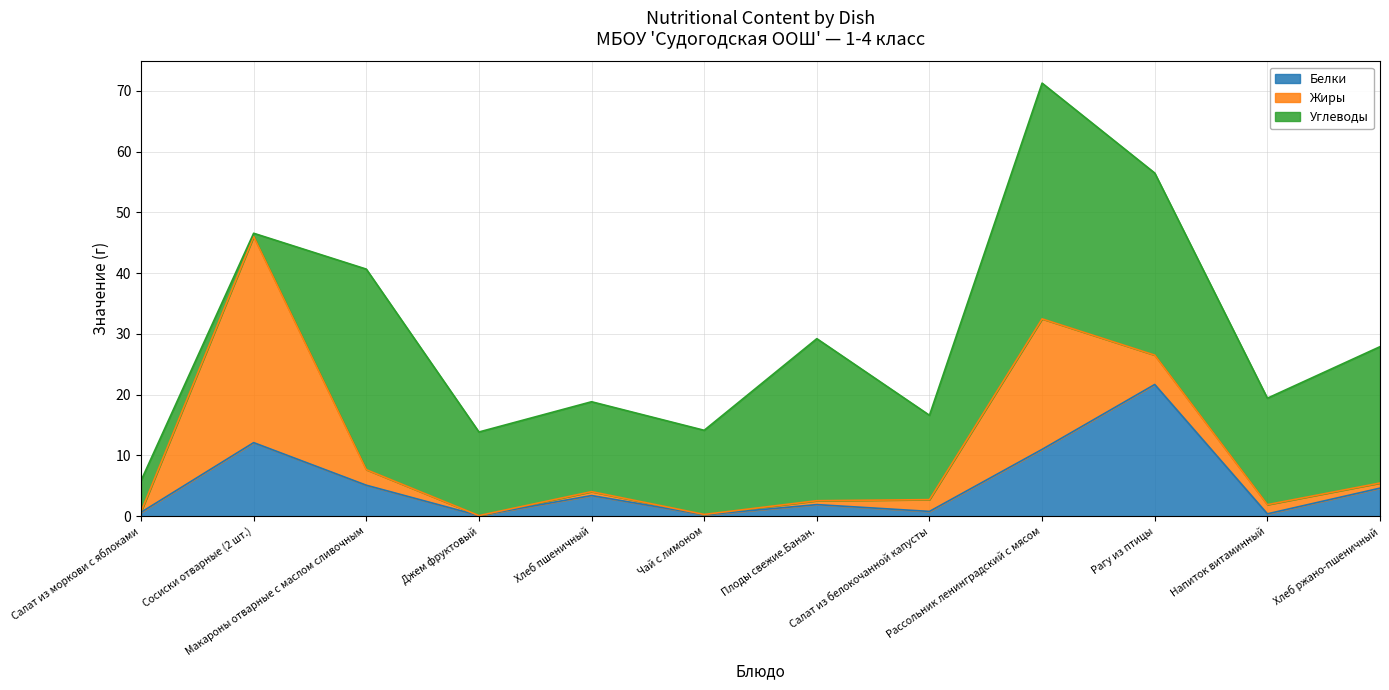

At which label does Белки reach its minimum?

Джем фруктовый